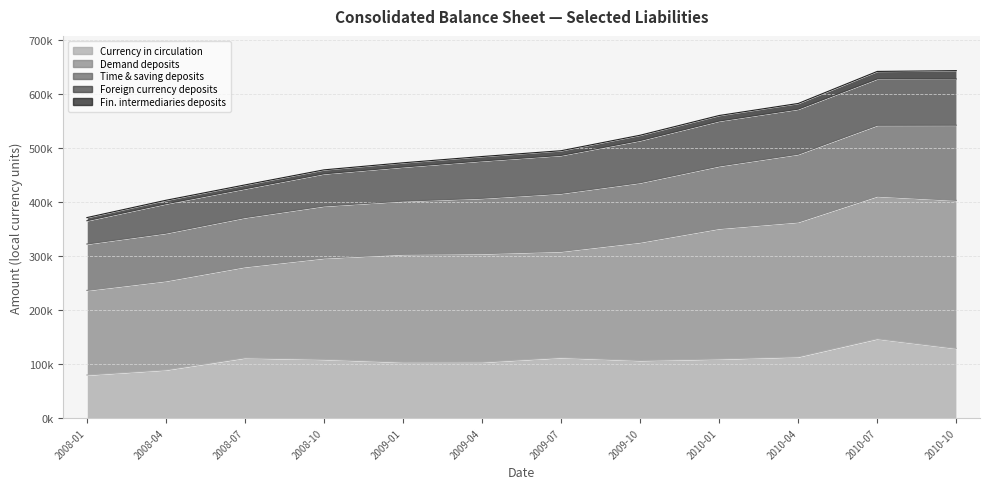

Count the number of categories in the chart.

12